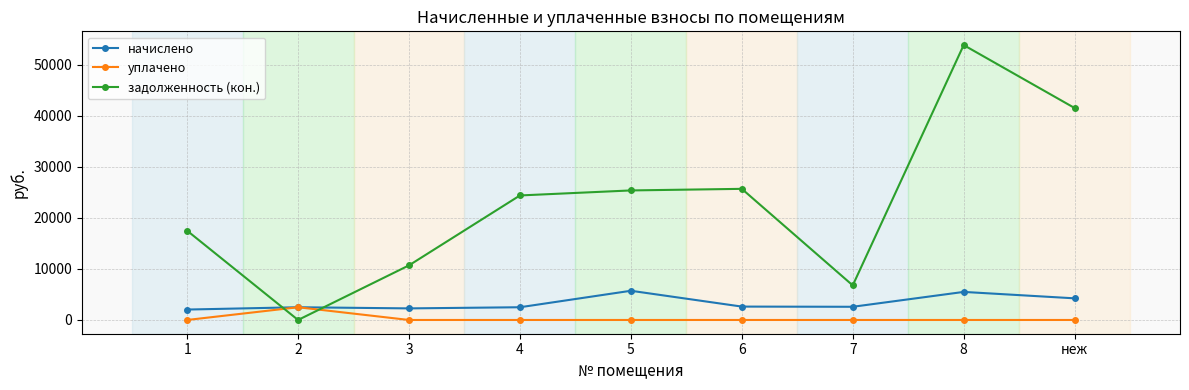

What is the total value across all series at 8?

59370.9